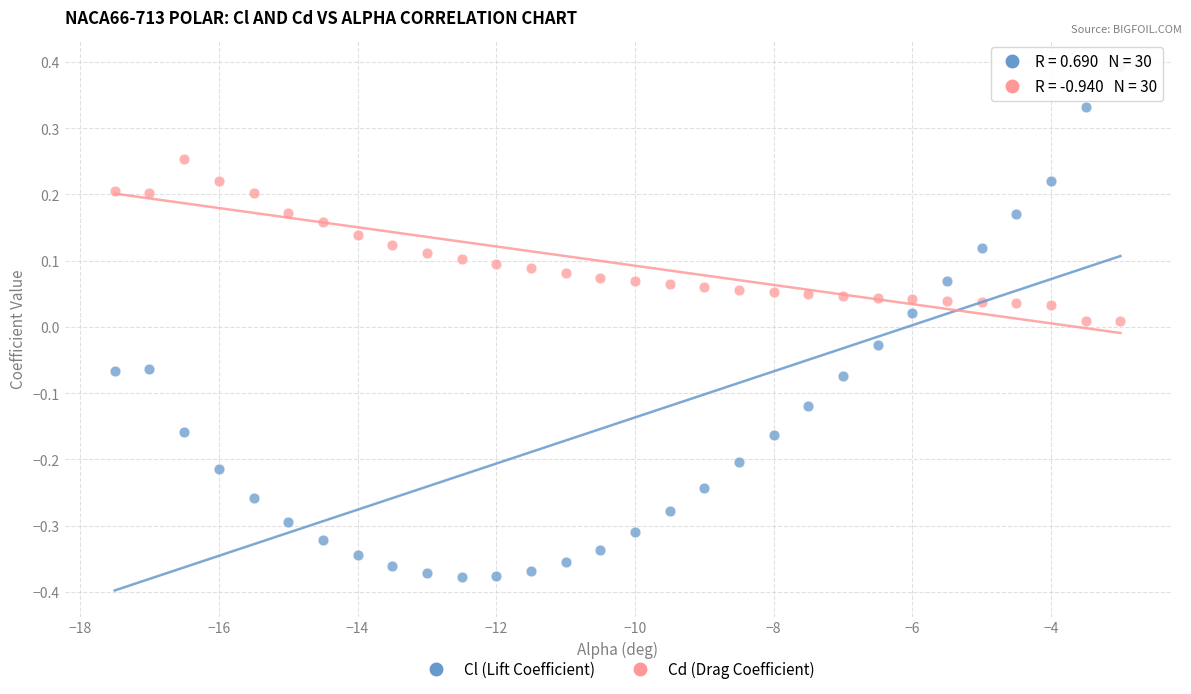

Which series reaches the minimum Y coordinate?

Cl (Lift Coefficient)